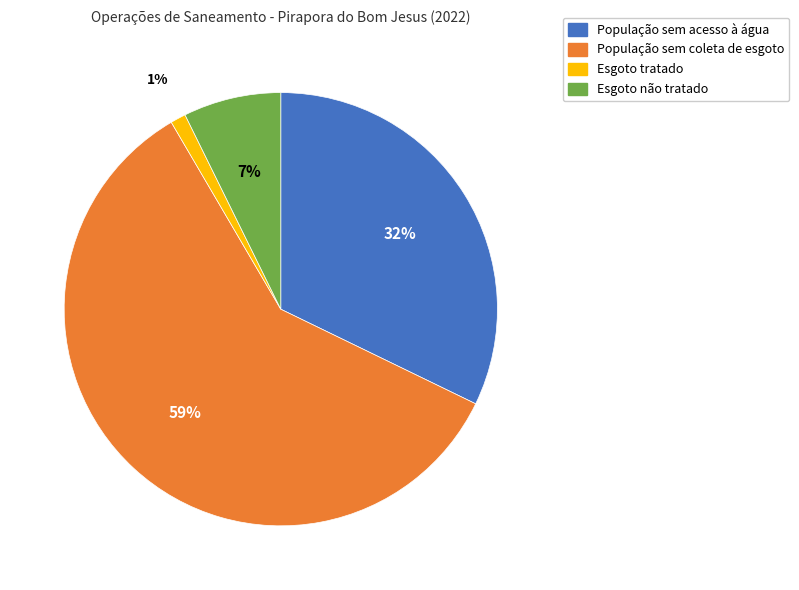

To the nearest percent, what portion does Esgoto tratado represent?

1%